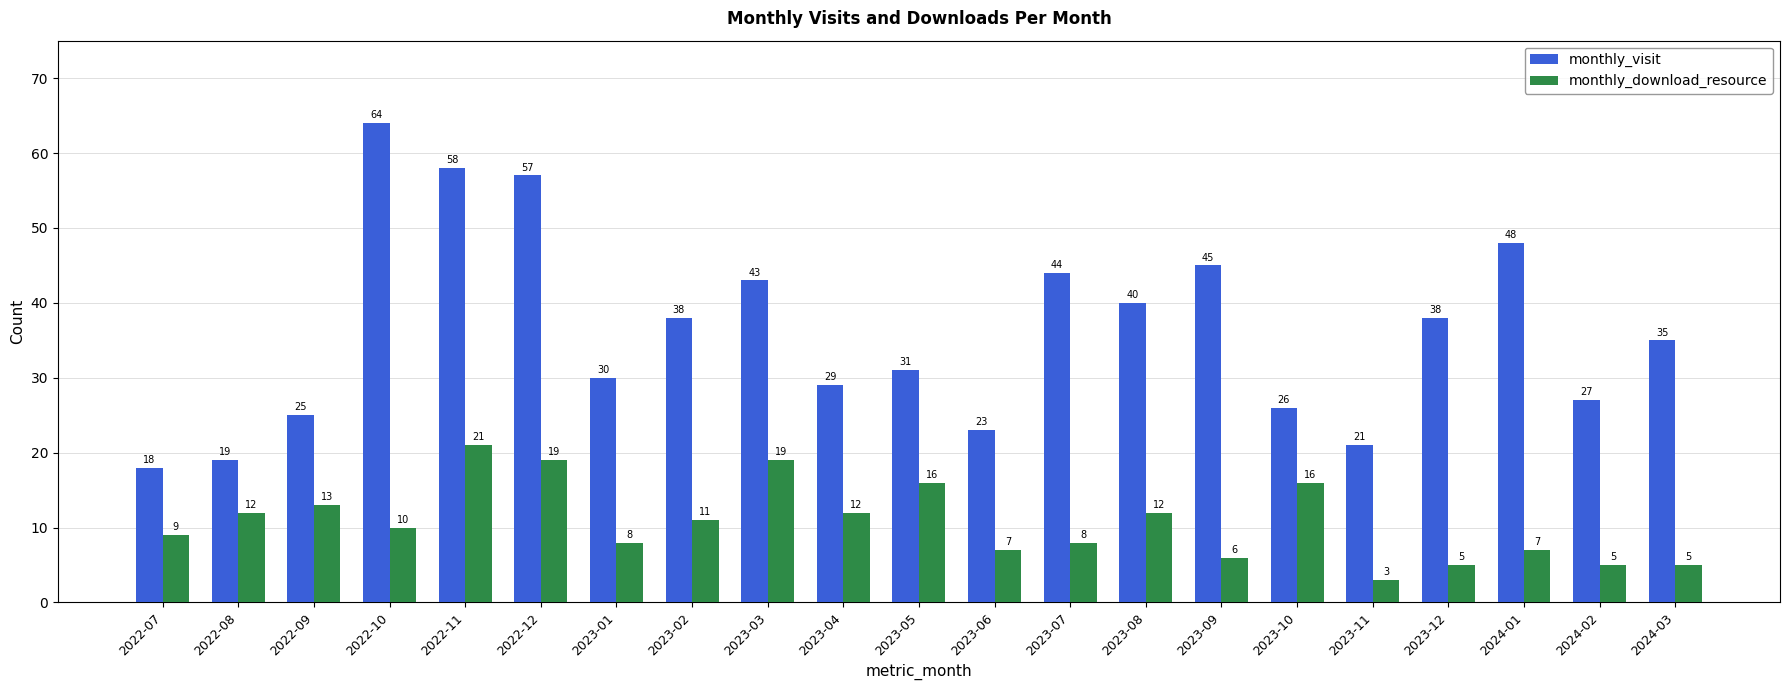

What is the approximate value of monthly_visit at 2023-05, to the nearest 5?

30